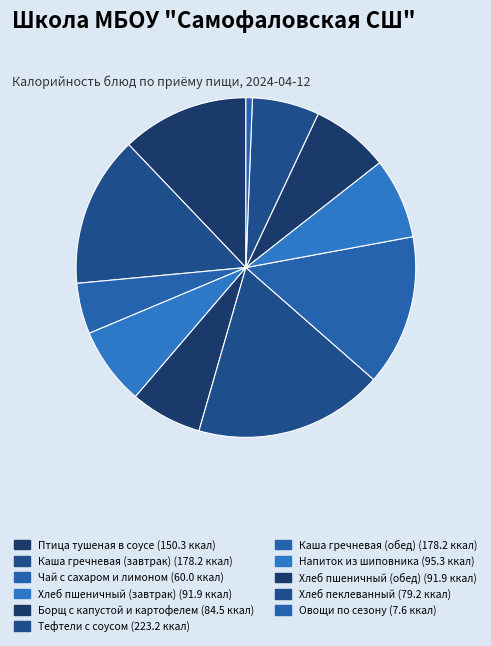

What is the ratio of the value at Борщ с капустой и картофелем to the value at Чай с сахаром и лимоном?

1.4